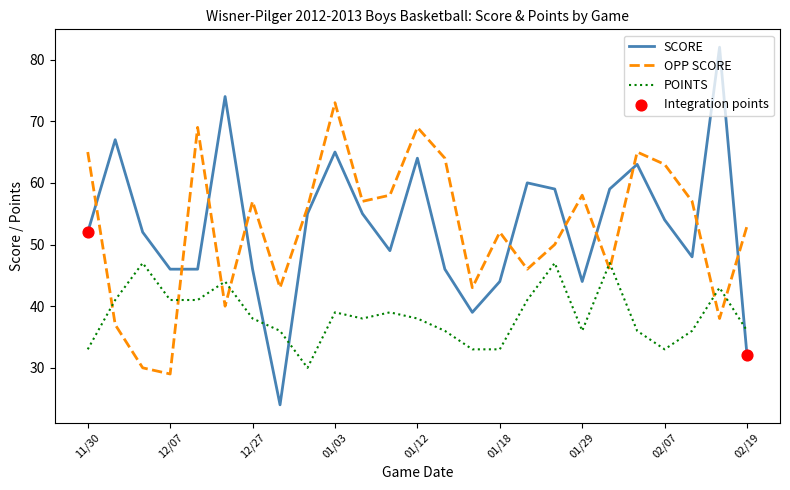

Which series has the largest range (max minus min)?

SCORE